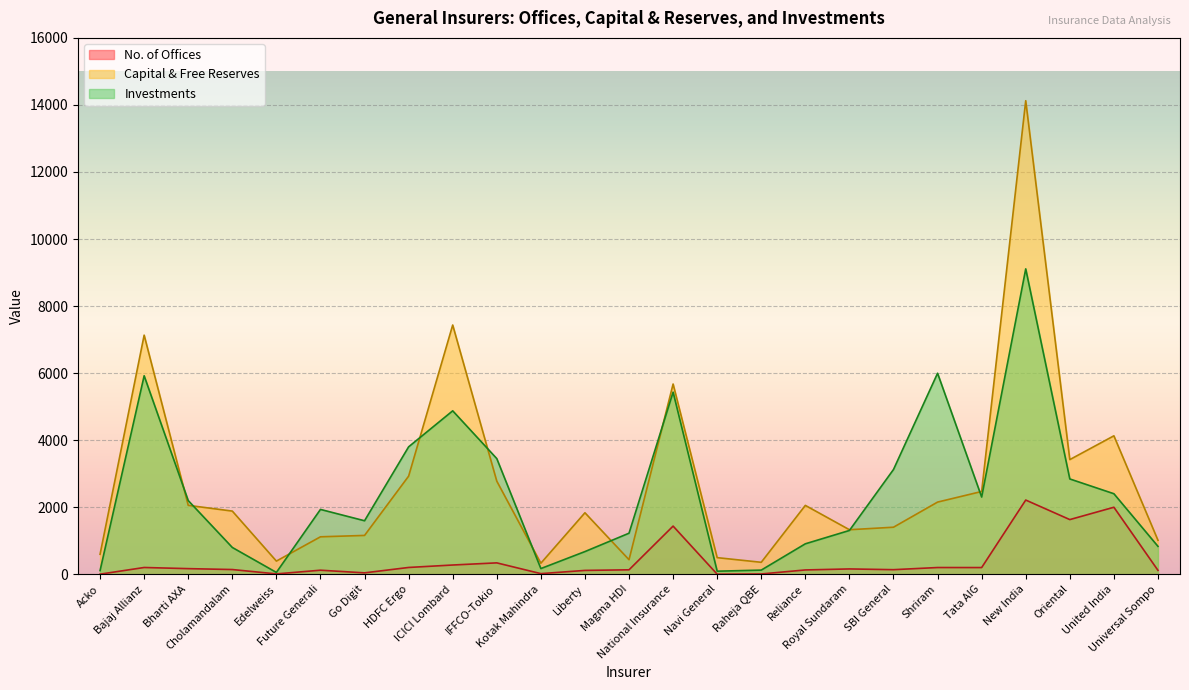

How many series are shown in this chart?

3